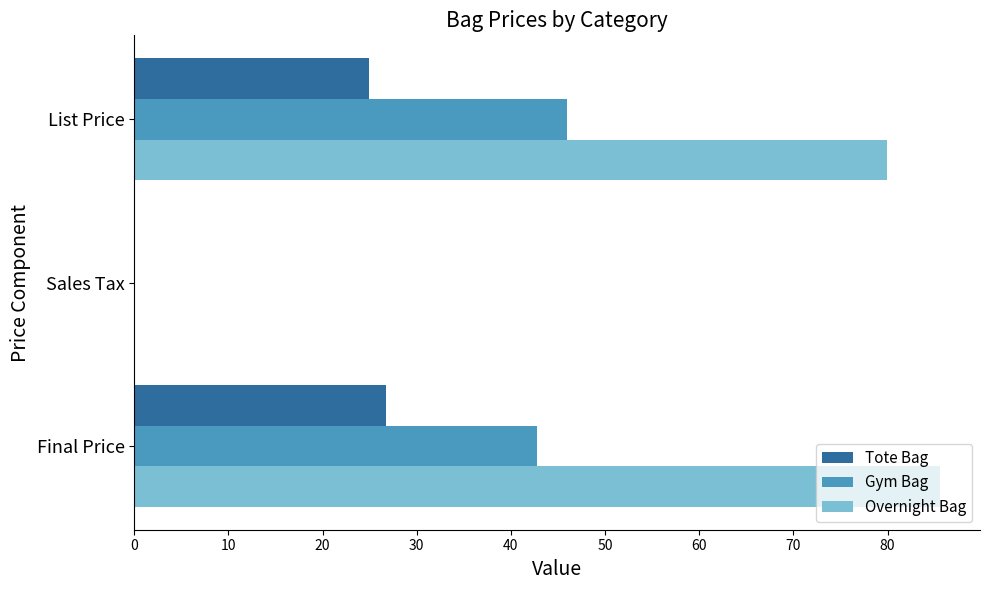

Which series changed the most between Sales Tax and List Price?

Overnight Bag